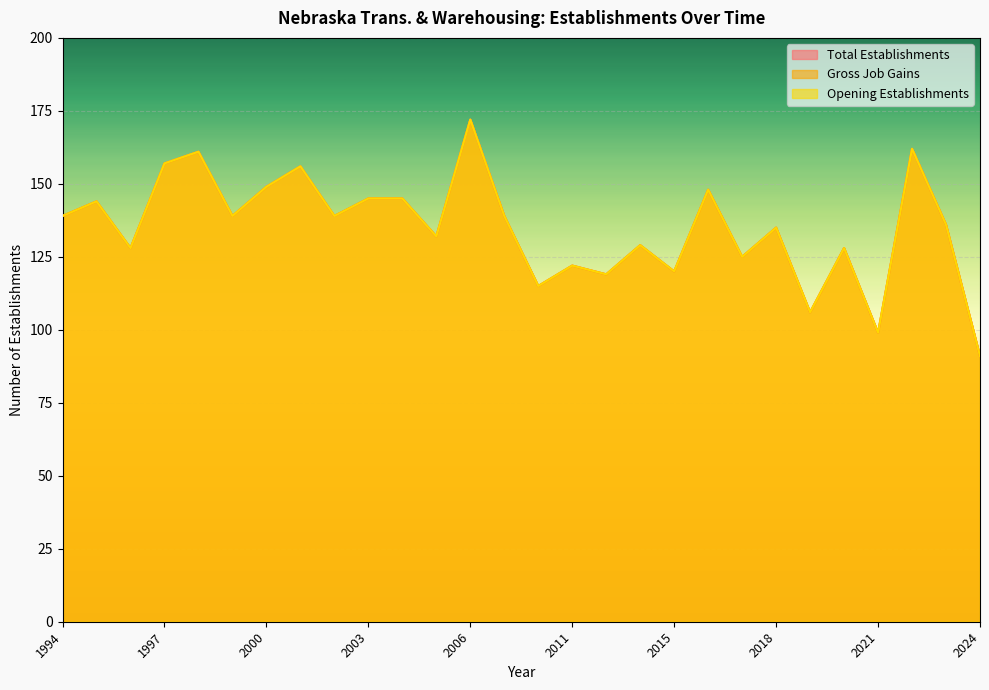

Which series has the widest spread of values?

Total Establishments